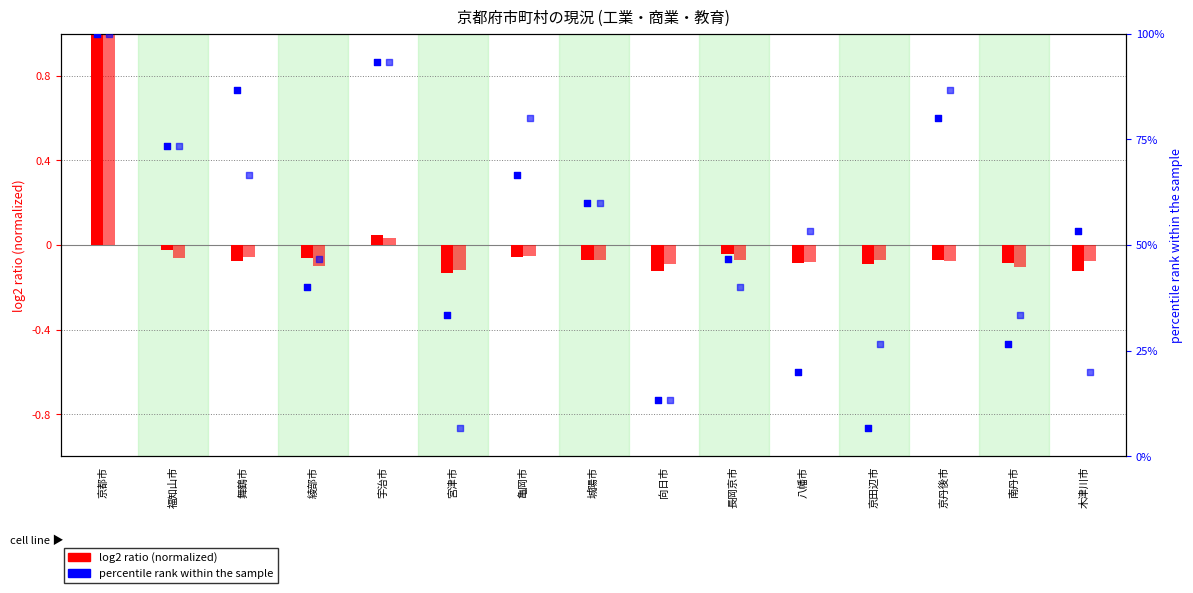

Which series contains the lowest Y value?

工業従業者数 (normalized)